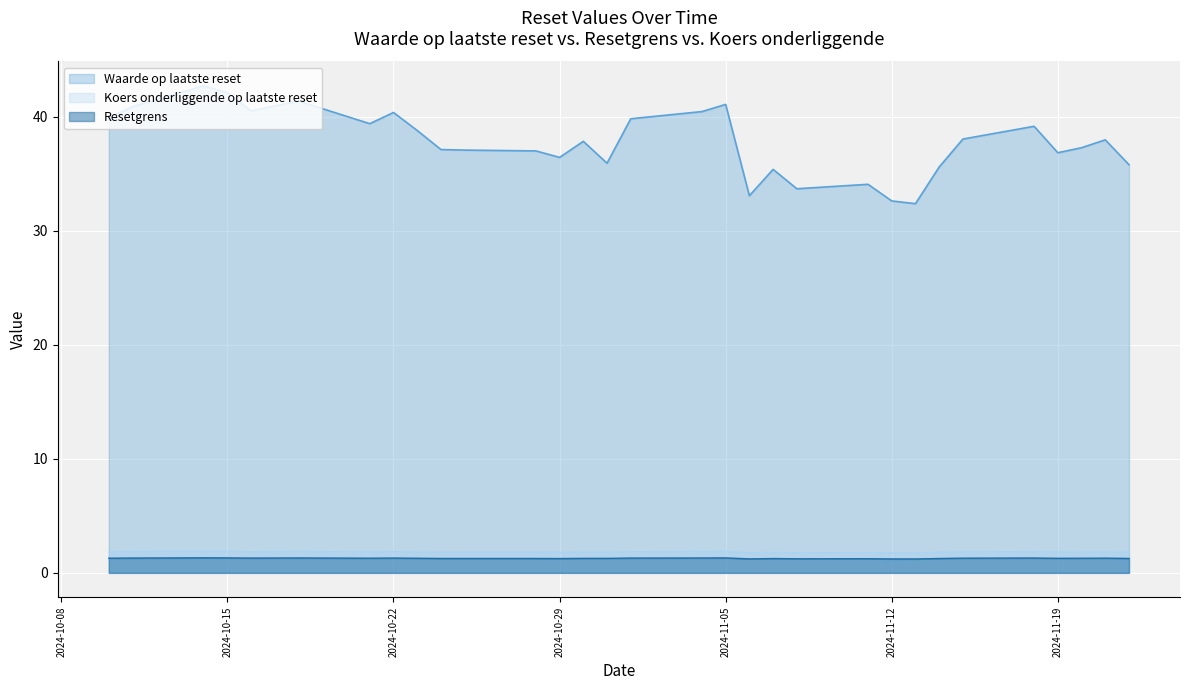

The value of Waarde op laatste reset at 2024-10-21 is 39.4. True or false?

True